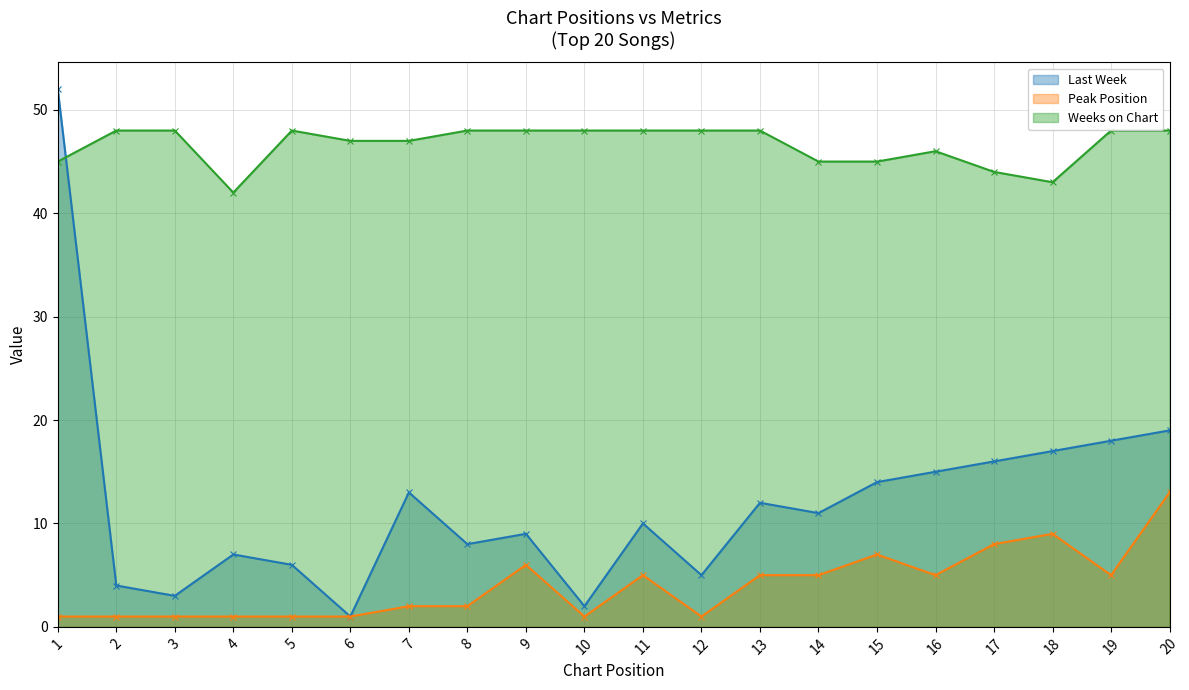

What is the value of the Weeks on Chart point at the 3rd from the left?

48